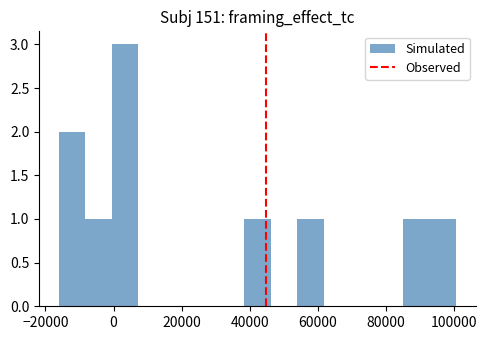

Around what value on the x-axis is the tallest bar? Give the approximate position of its centre, as read against the axis.

4000